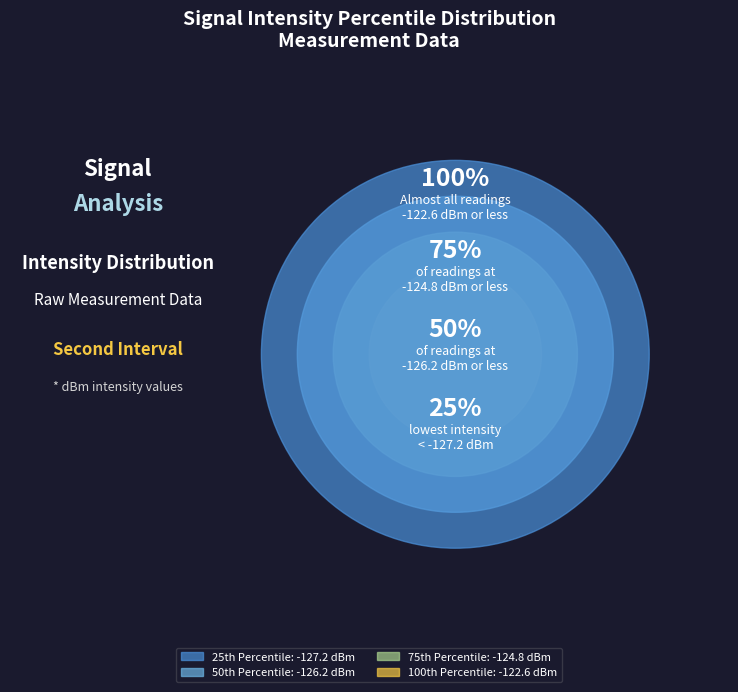

Is there any slice that represents more than half of the pie?

No